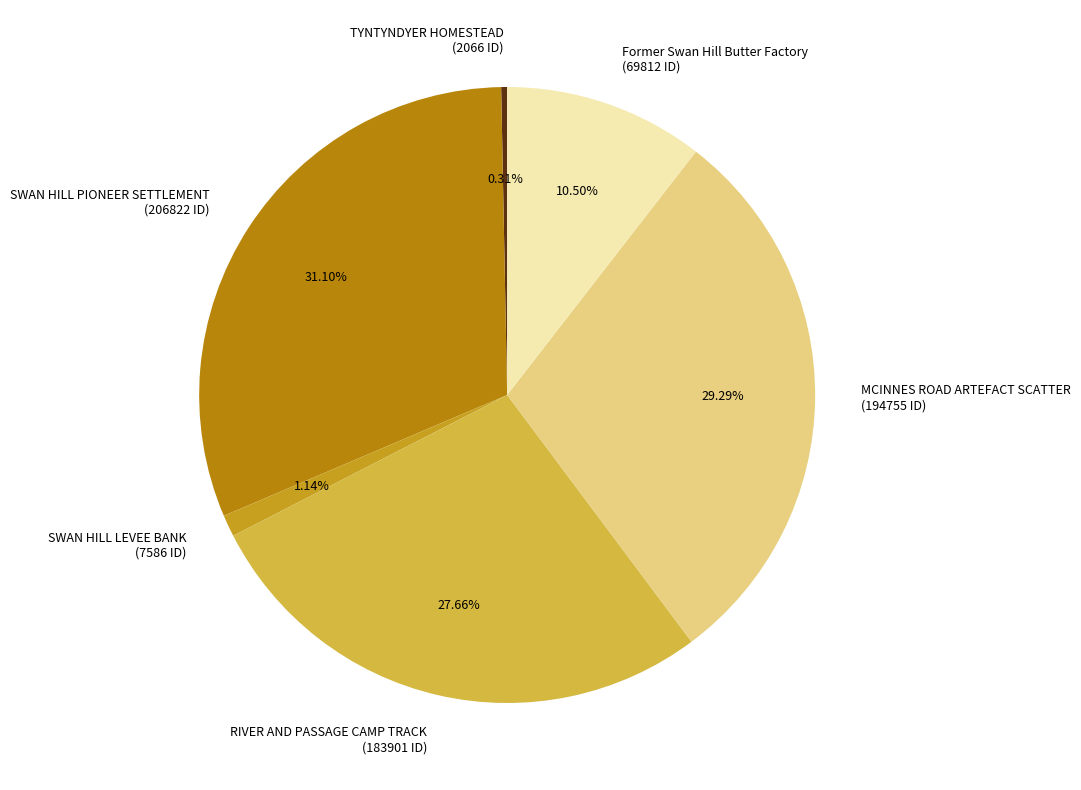

Rank the categories by value from lowest to highest.

TYNTYNDYER HOMESTEAD, SWAN HILL LEVEE BANK, Former Swan Hill Butter Factory, RIVER AND PASSAGE CAMP TRACK, MCINNES ROAD ARTEFACT SCATTER, SWAN HILL PIONEER SETTLEMENT